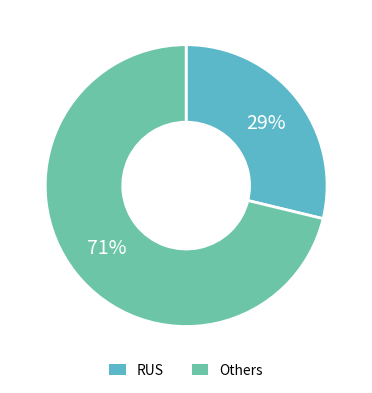

Count the number of slices in the pie.

2